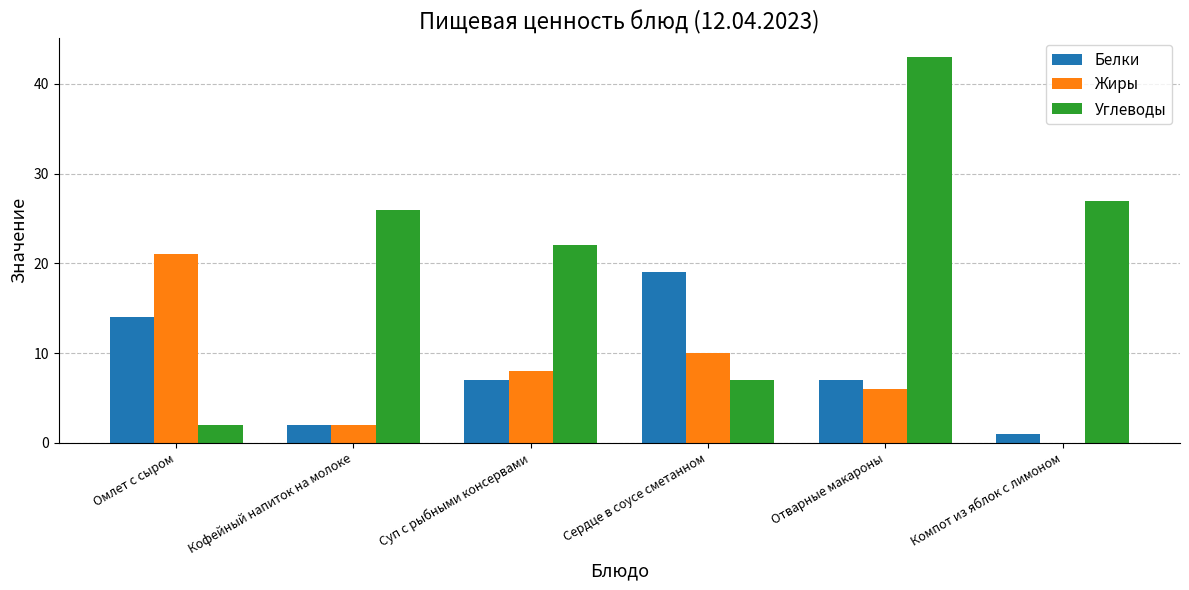

What is the sum of all Углеводы values?

127